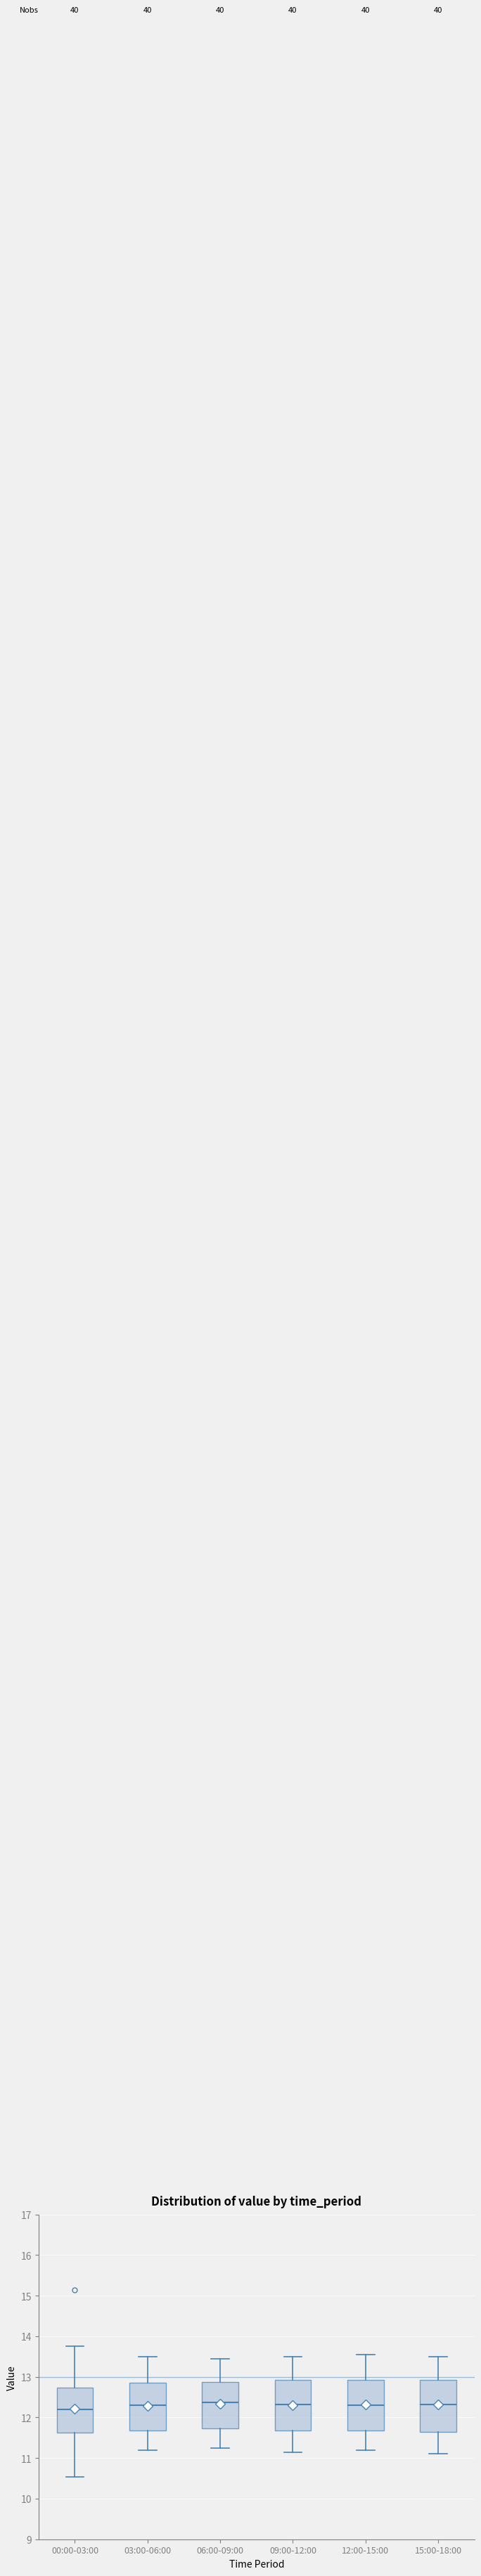

Reading left to right, read every box against the y-axis: the position of its median line, the range the box covers, and the ends of its whiskers. The values are not printed on the chart, so give them approximately, as read against the axis.

00:00-03:00: median 12.2, box 11.6 to 12.7, whiskers 10.5 to 13.8
03:00-06:00: median 12.3, box 11.7 to 12.9, whiskers 11.2 to 13.5
06:00-09:00: median 12.4, box 11.7 to 12.9, whiskers 11.3 to 13.5
09:00-12:00: median 12.3, box 11.7 to 12.9, whiskers 11.2 to 13.5
12:00-15:00: median 12.3, box 11.7 to 12.9, whiskers 11.2 to 13.6
15:00-18:00: median 12.3, box 11.6 to 12.9, whiskers 11.1 to 13.5